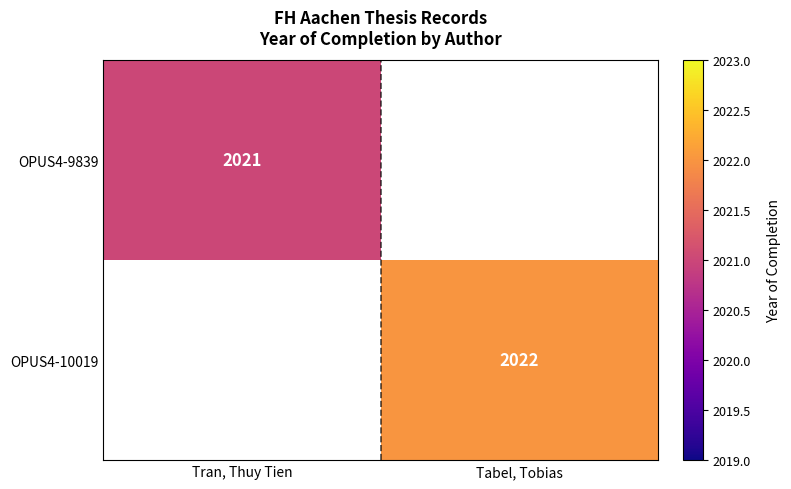

Rank the categories by OPUS4-10019 value from lowest to highest.

Tran, Thuy Tien, Tabel, Tobias